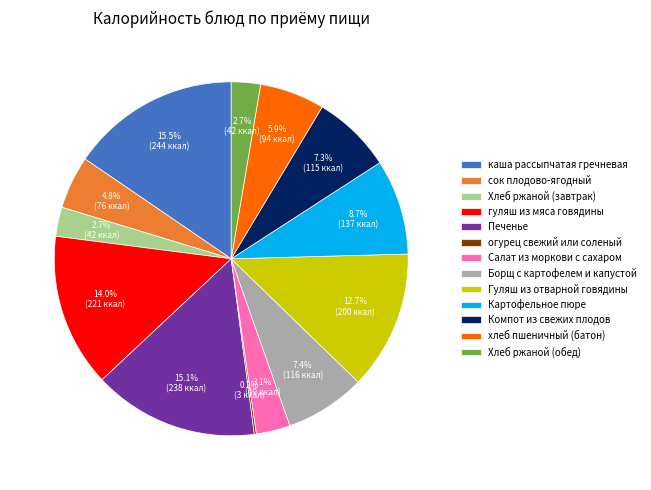

Between Салат из моркови с сахаром and сок плодово-ягодный, which is larger?

сок плодово-ягодный